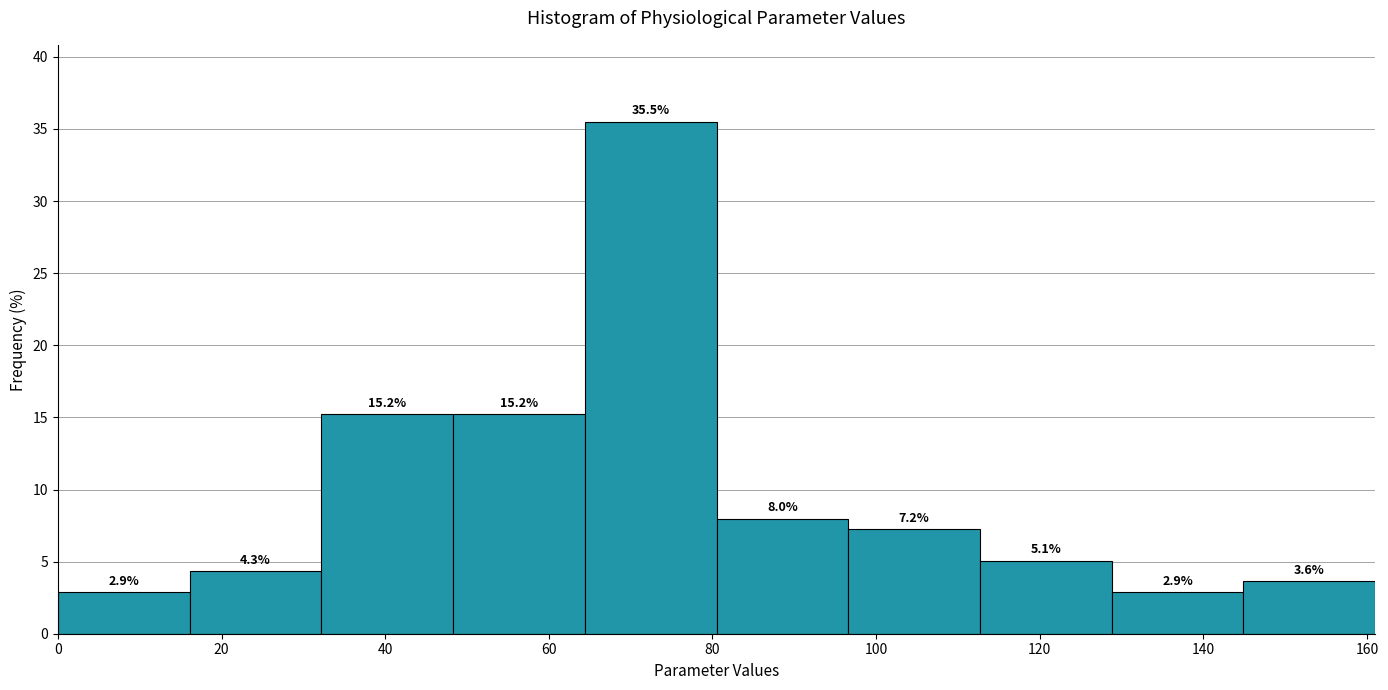

Reading left to right, transcribe this chart: for each bar, give the range it covers on the x-axis and its height. The bar edges are not printed on the chart, so give them approximately, as read against the axis.

0 to 16: 2.9
16 to 32: 4.3
32 to 48: 15.2
48 to 64: 15.2
64 to 80: 35.5
80 to 96: 8.0
96 to 112: 7.2
112 to 128: 5.1
128 to 144: 2.9
144 to 162: 3.6